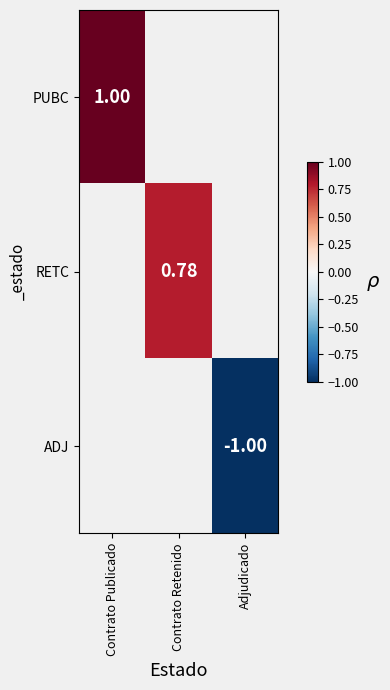

Rank the categories by ADJ value from highest to lowest.

Contrato Publicado, Contrato Retenido, Adjudicado